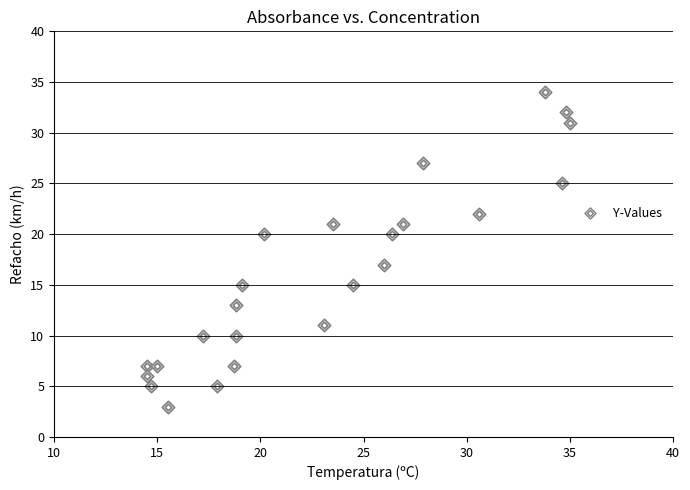

What Y value in the scatter plot is closest to 18?

17